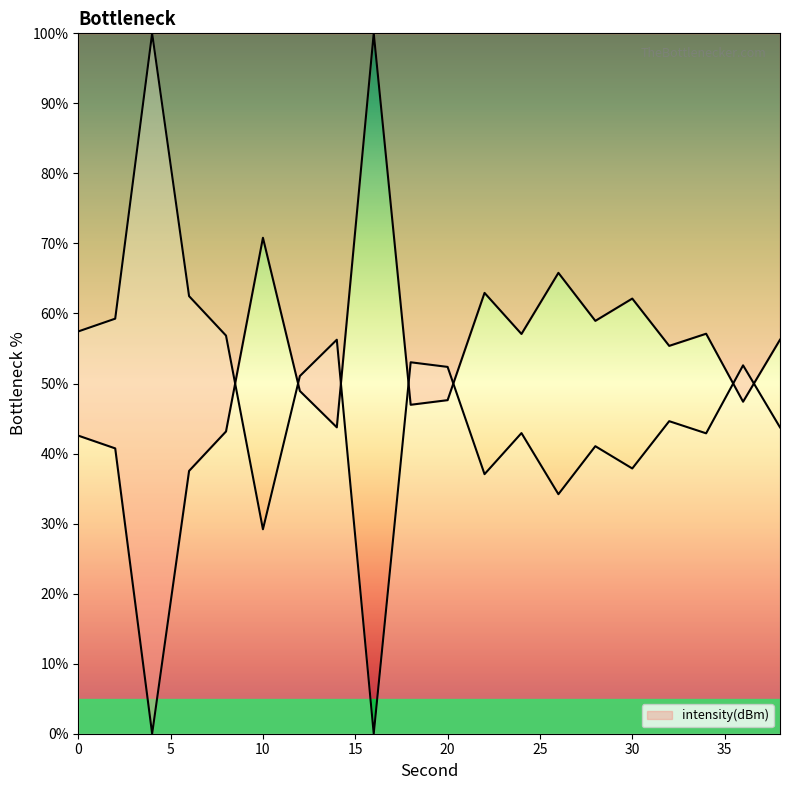

Which label corresponds to the largest value in the chart?

16